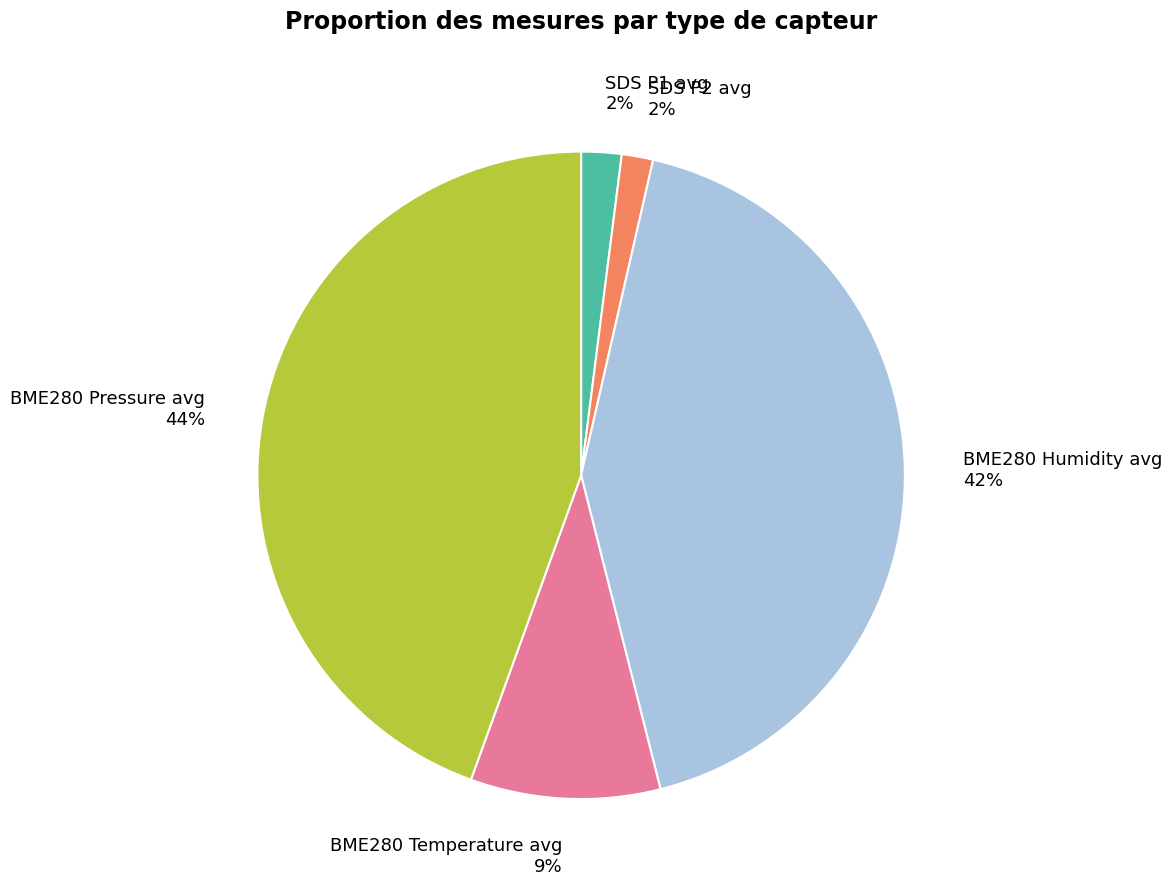

Which has a higher value, BME280 Temperature avg 9% or BME280 Pressure avg 44%?

BME280 Pressure avg 44%